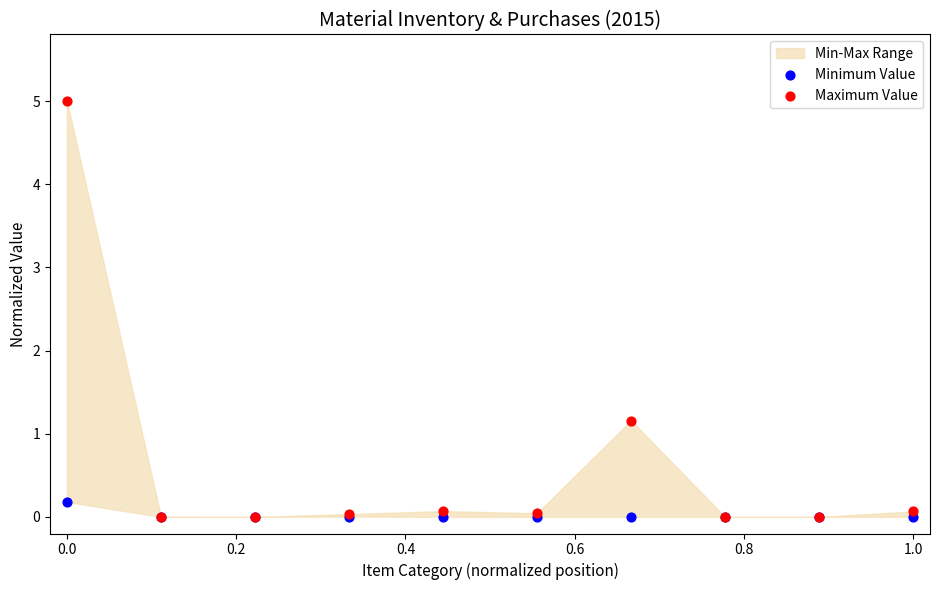

Which series has the largest Y range (max minus min)?

Maximum Value